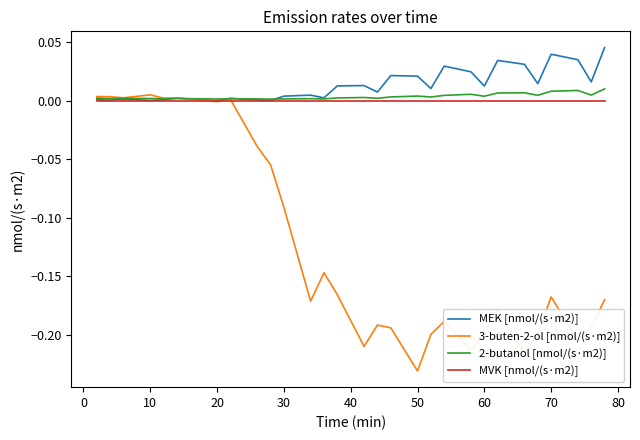

After their last crossing, which series has the higher values: MEK [nmol/(s·m2)] or MVK [nmol/(s·m2)]?

MEK [nmol/(s·m2)]